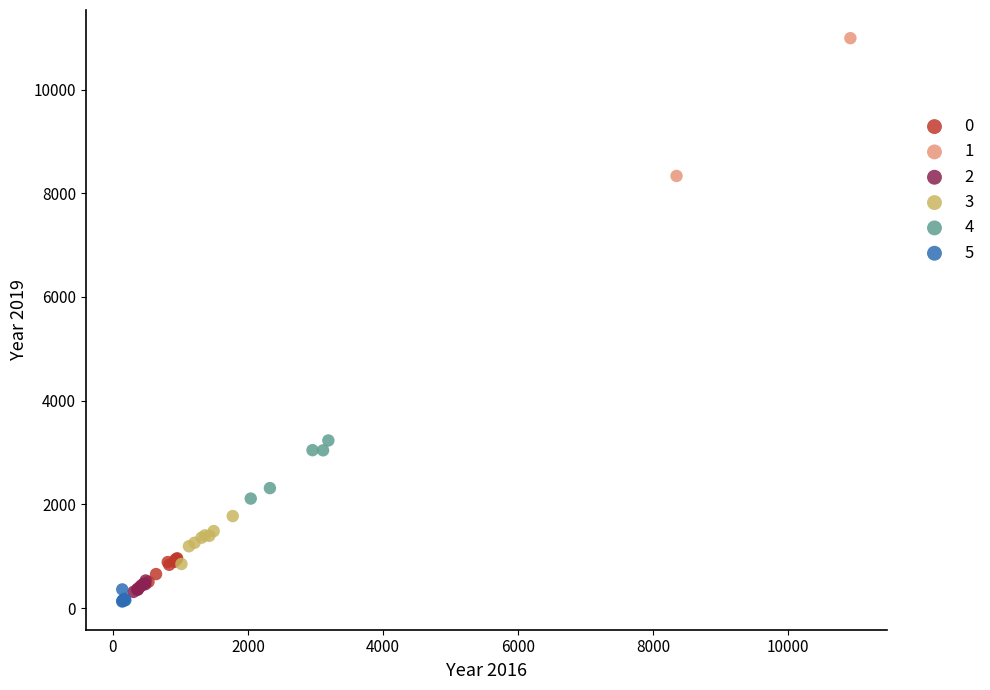

What are all the series names shown in the legend?

0, 1, 2, 3, 4, 5